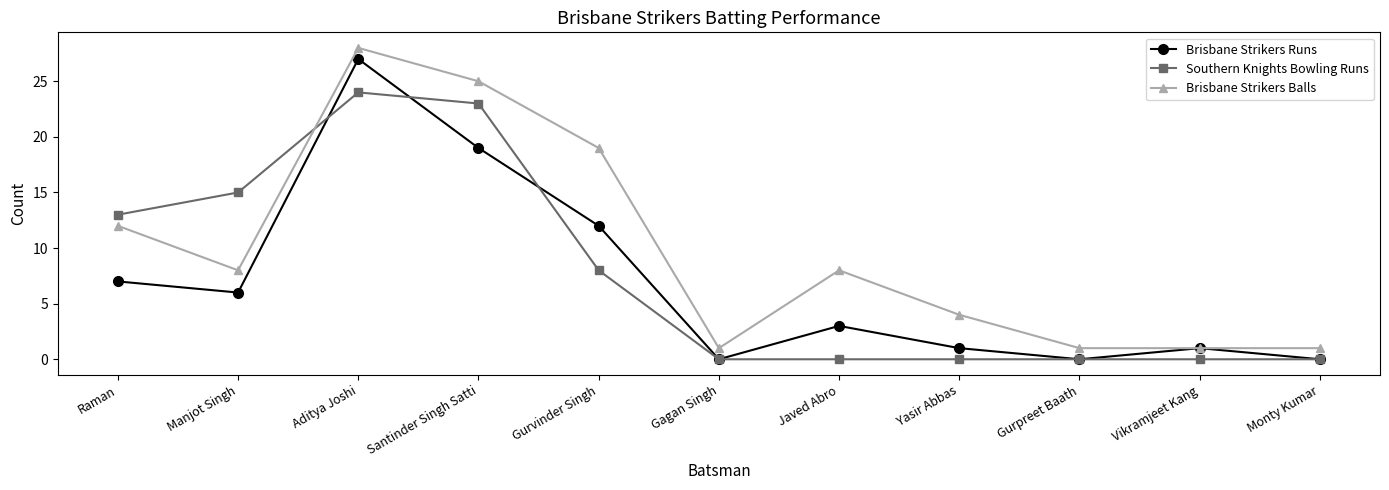

True or false: Brisbane Strikers Balls and Southern Knights Bowling Runs cross at least once.

True